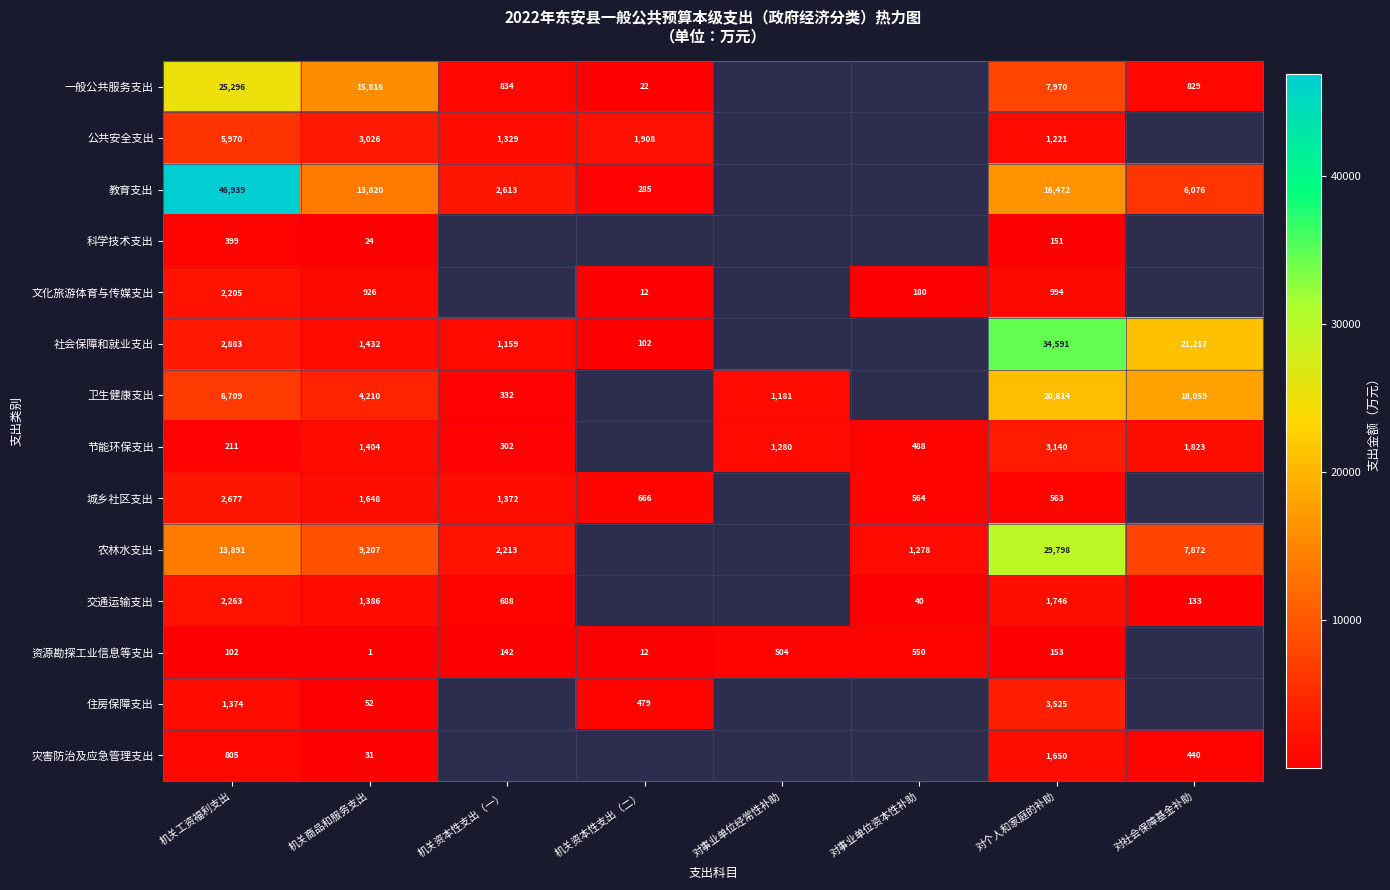

What is the total value across all series at 机关商品和服务支出?

52983